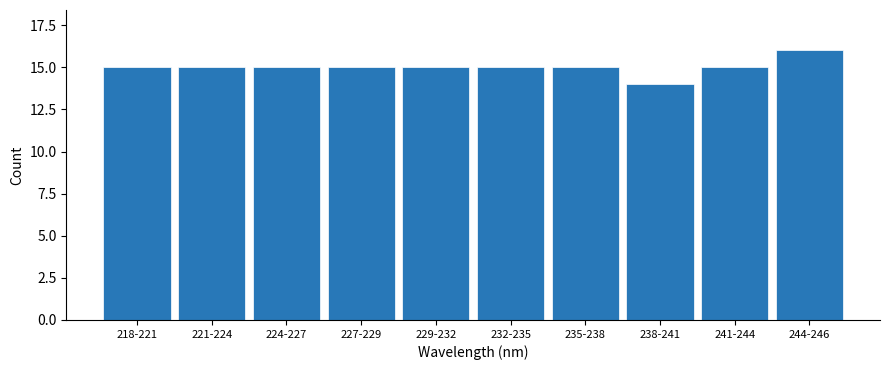

Reading left to right, transcribe all the data shown in this chart.

15	15	15	15	15	15	15	14	15	16